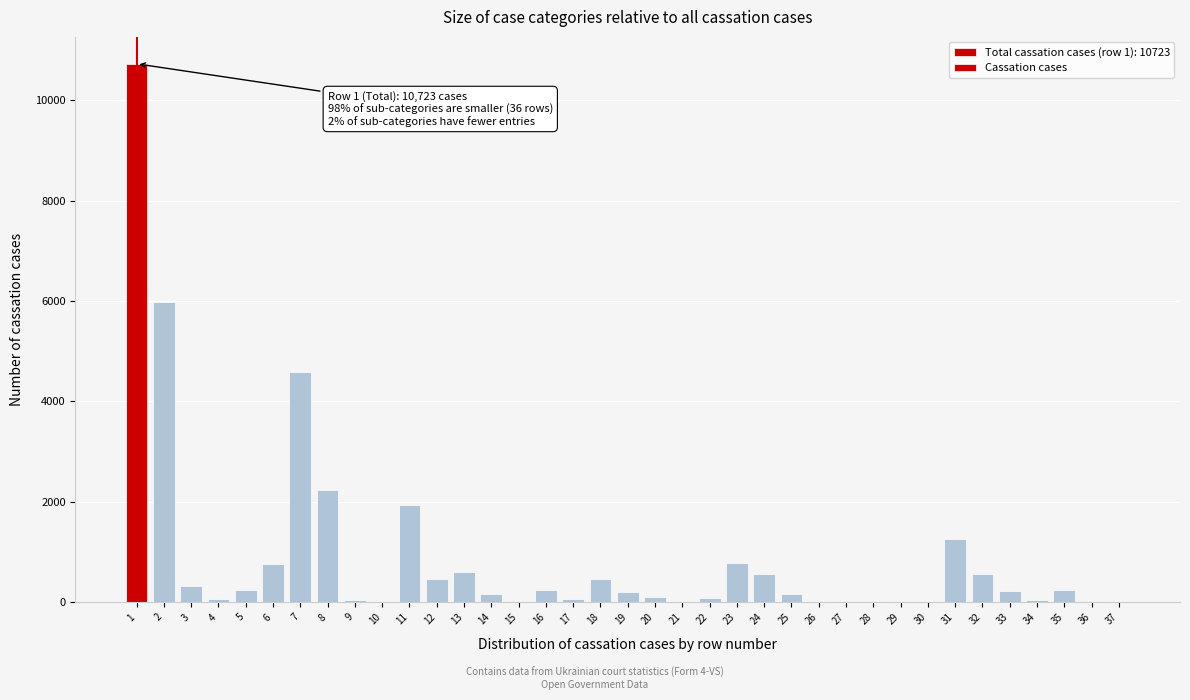

The value at 16 is 239. True or false?

True